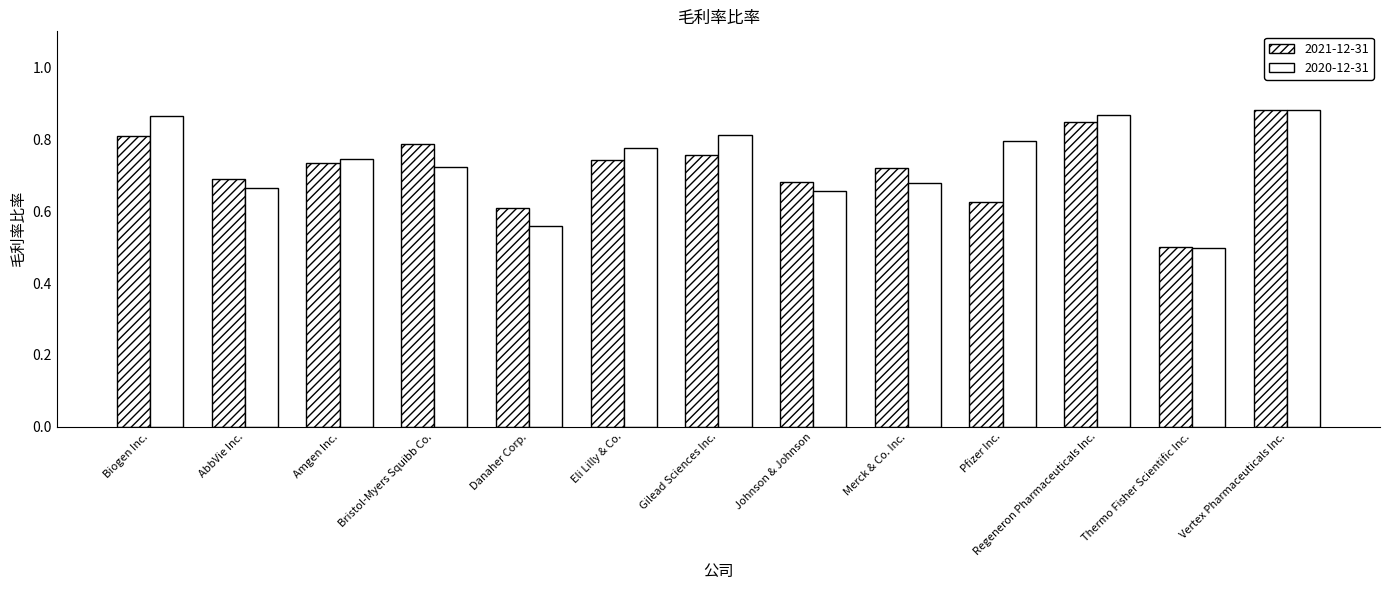

How many data points does each series have?

13